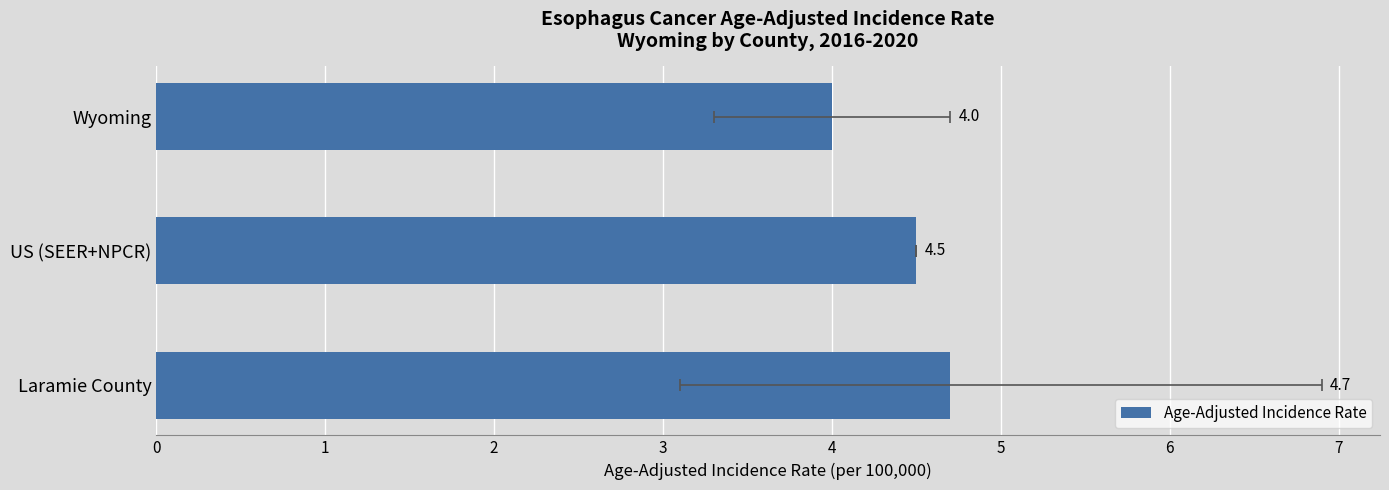

What is the change in value from US (SEER+NPCR) to Laramie County?

+0.2